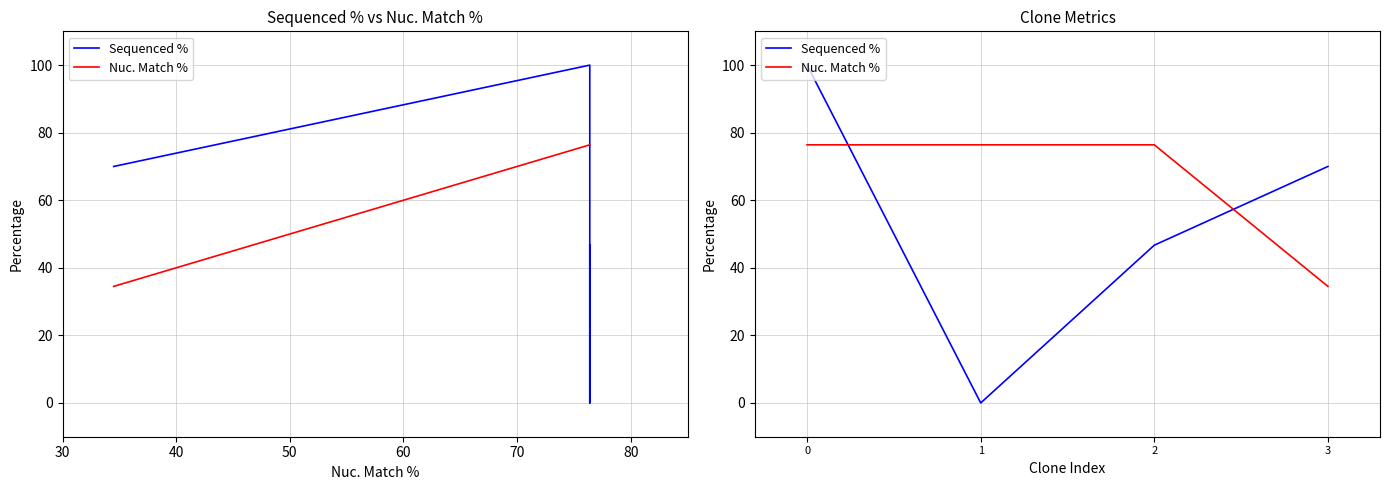

List the series in order of their overall mean, highest first.

Nuc. Match %, Sequenced %